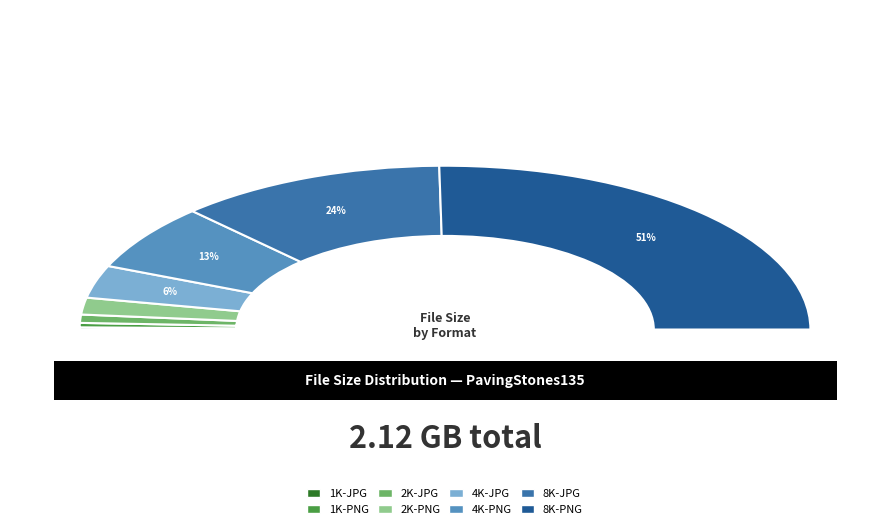

Does 8K-JPG account for over 50% of the chart?

No